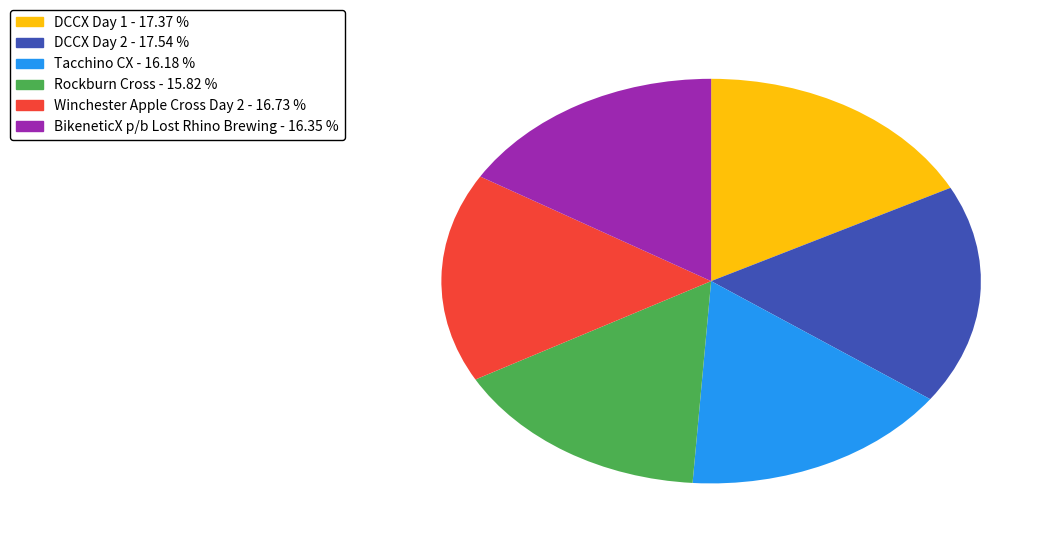

Count the number of slices in the pie.

6